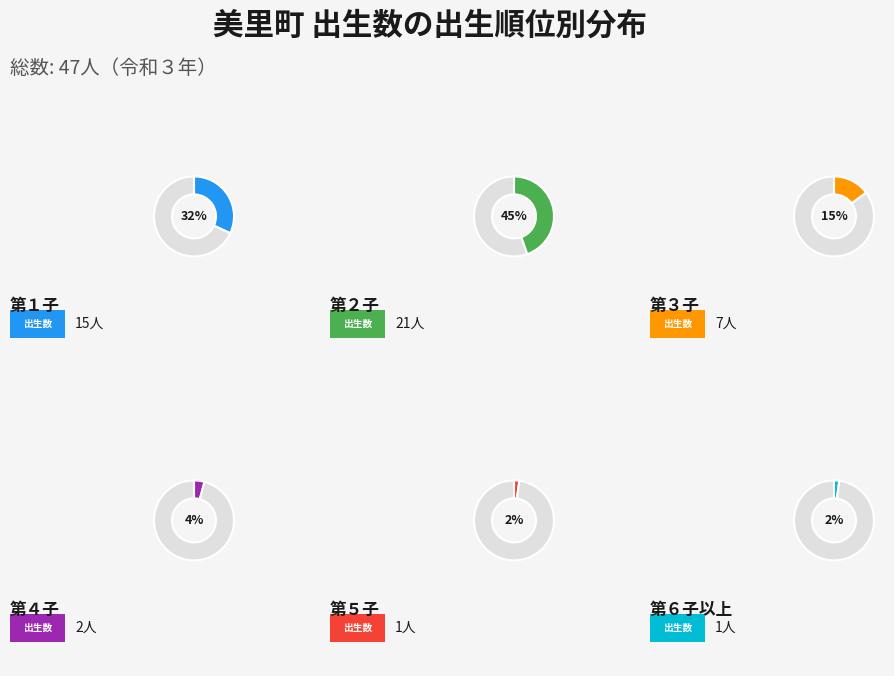

To the nearest percent, what is the combined percentage of 第３子 and 第１子?

47%